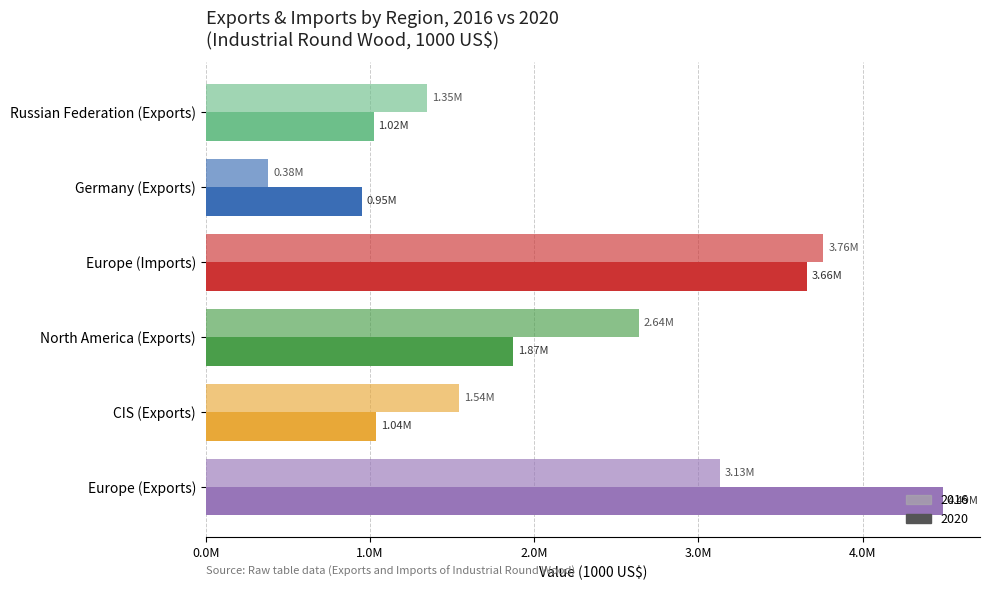

At which category is the sum across all series the highest?

Europe (Exports)